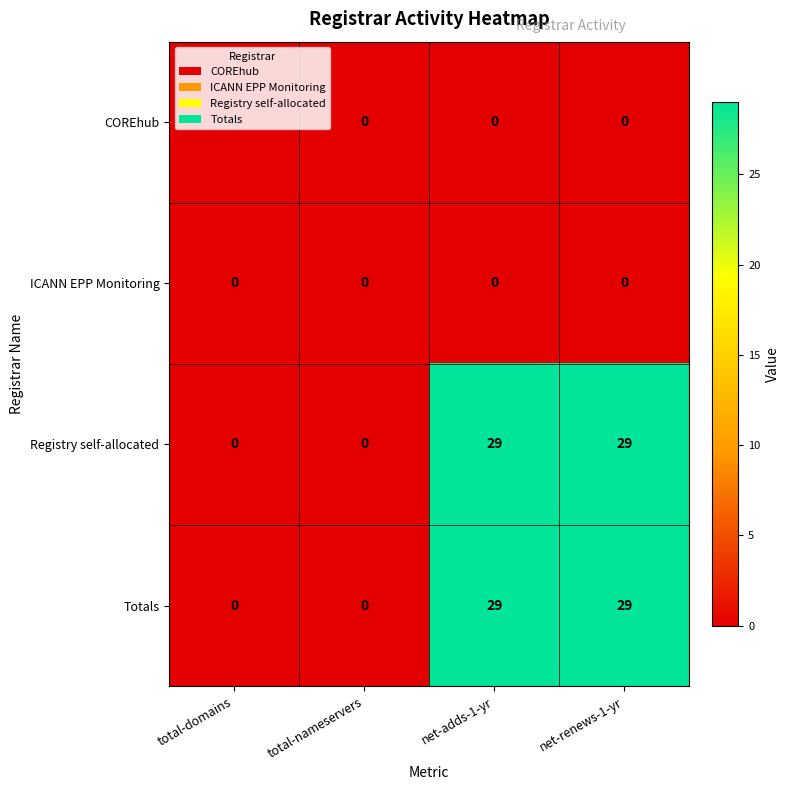

What is the greatest value displayed?

29